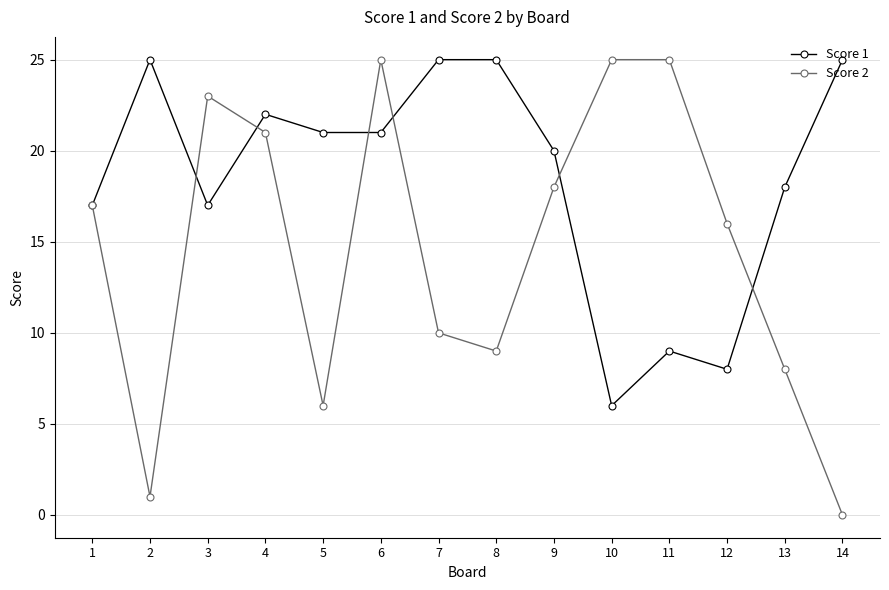

Which series has the largest total across all categories?

Score 1